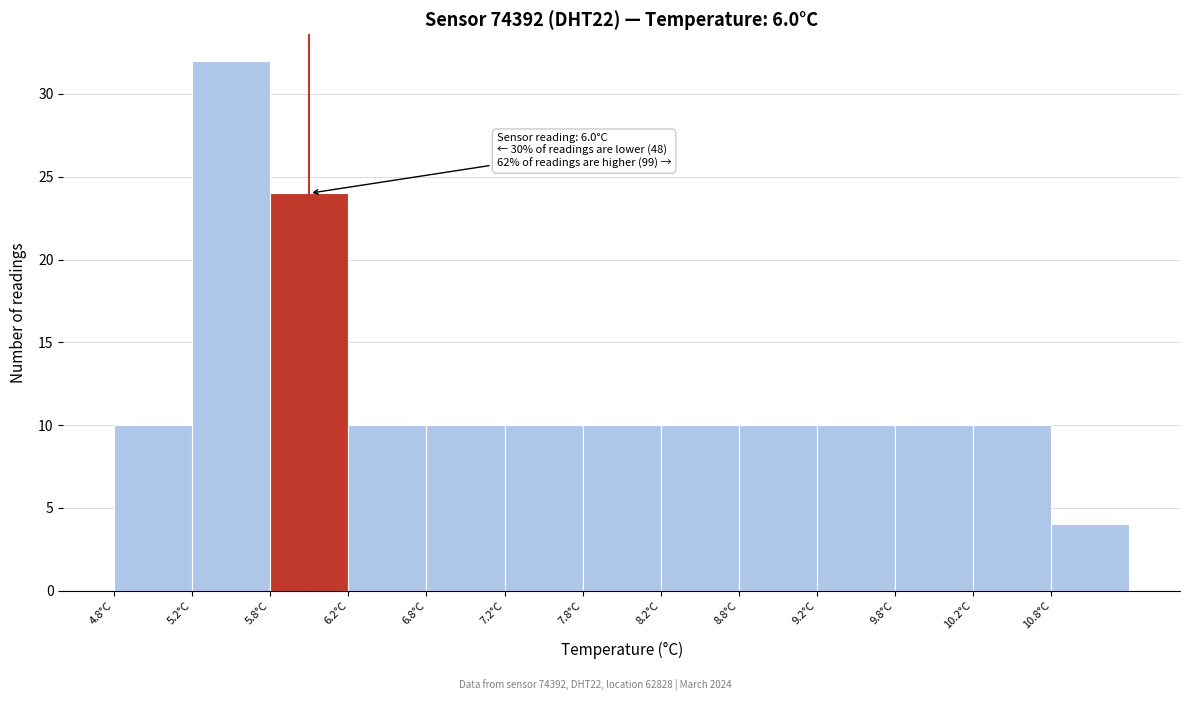

Which range on the x-axis has the tallest bar?

5.25 to 5.75